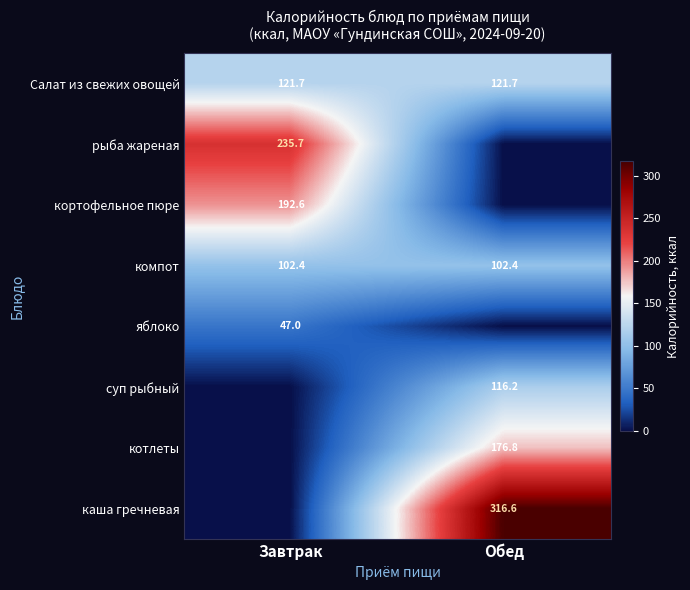

True or false: каша гречневая has a value of 63.8 at Обед.

False